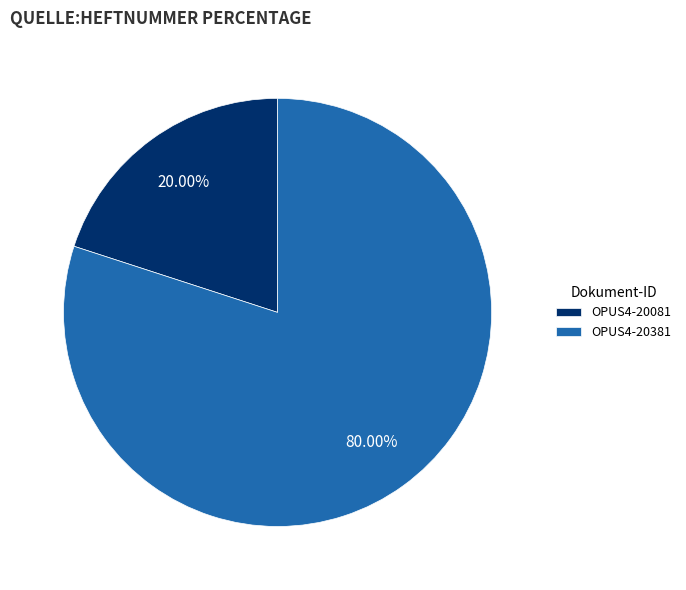

Do OPUS4-20081 and OPUS4-20381 together represent more than half of the pie?

Yes